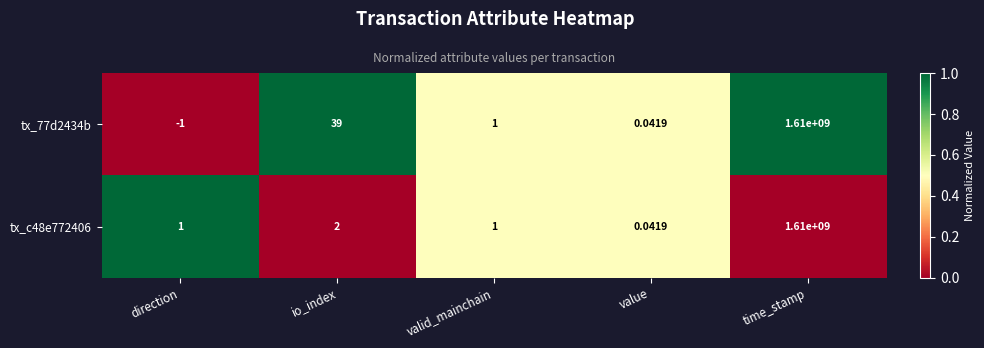

Where is tx_c48e772406 nearest to the value 805000000?

io_index